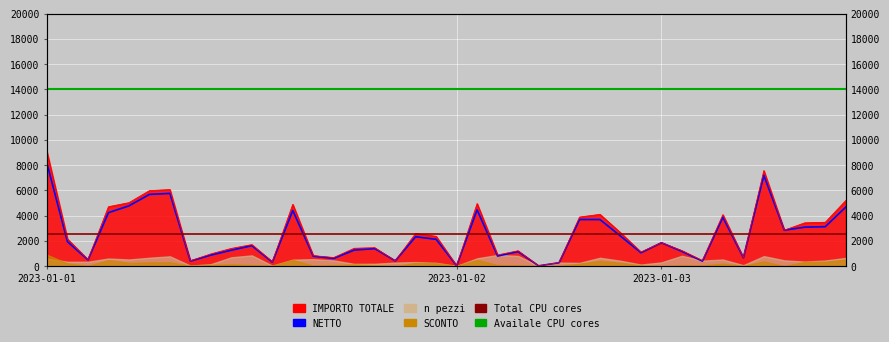

At how many categories does at least one series exceed 6604?

2